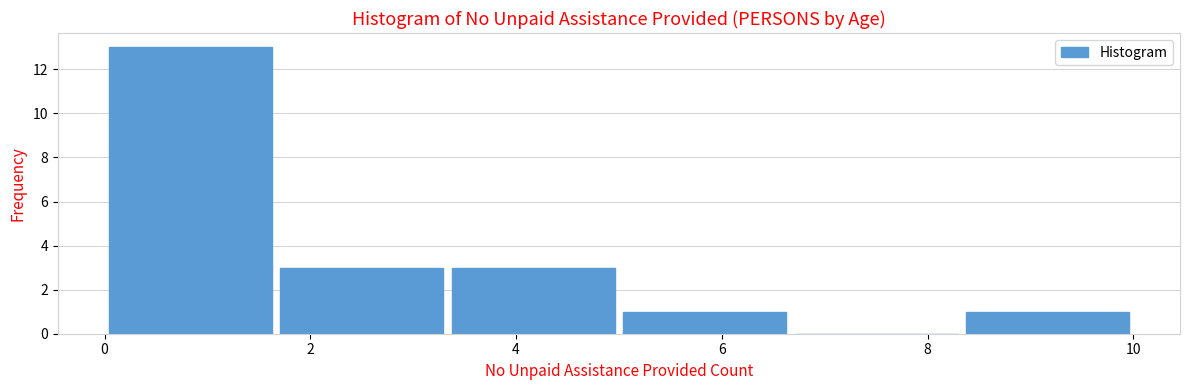

Reading left to right, transcribe this chart: for each bar, give the range it covers on the x-axis and its height. Neither the bar edges nor the heights are printed on the chart, so give them approximately, as read against the axes.

0.0 to 1.6: 13
1.6 to 3.4: 3
3.4 to 5.0: 3
5.0 to 6.6: 1
6.6 to 8.4: 0
8.4 to 10.0: 1